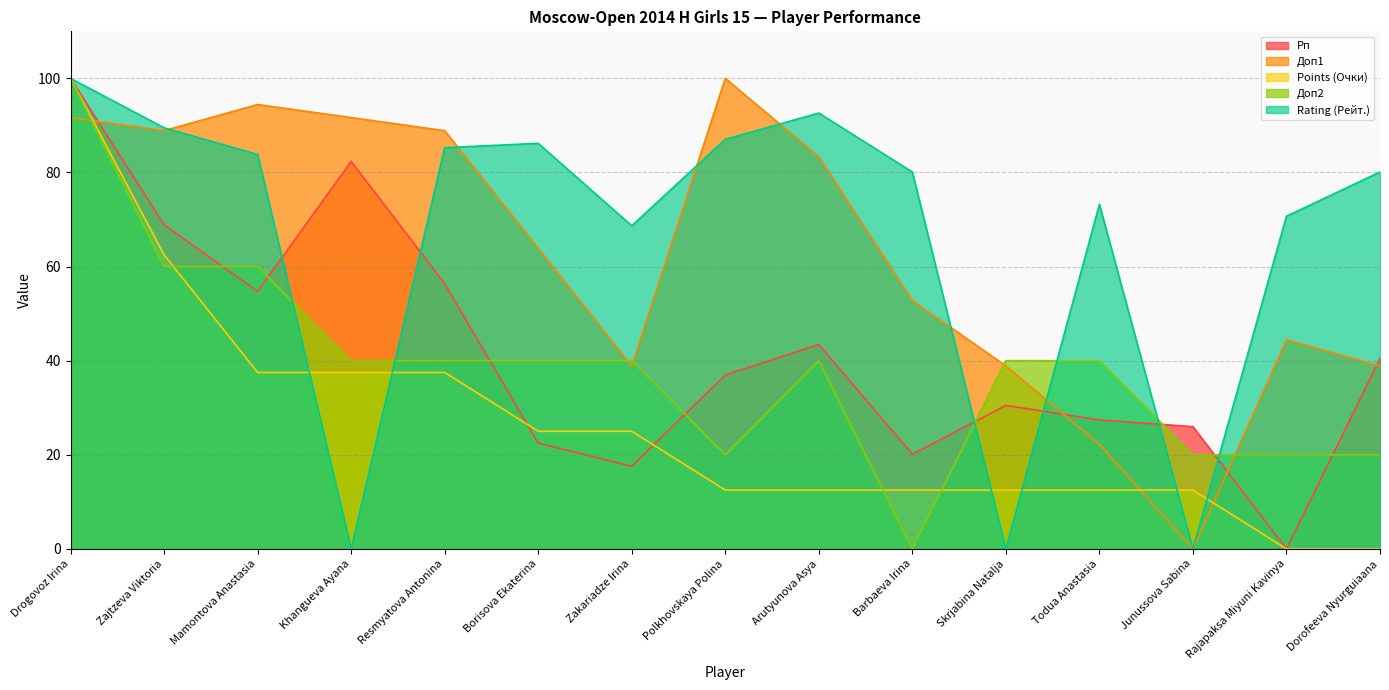

Count the Доп2 values in the range 20 to 40.

11